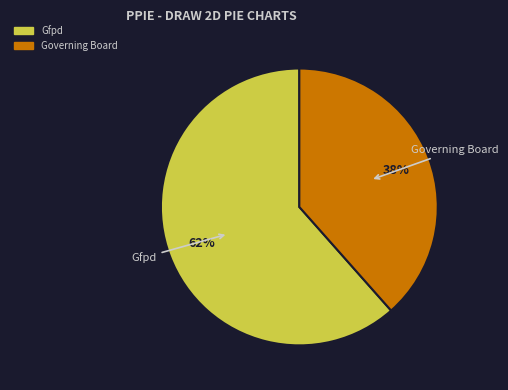

How many slices are in this pie chart?

2